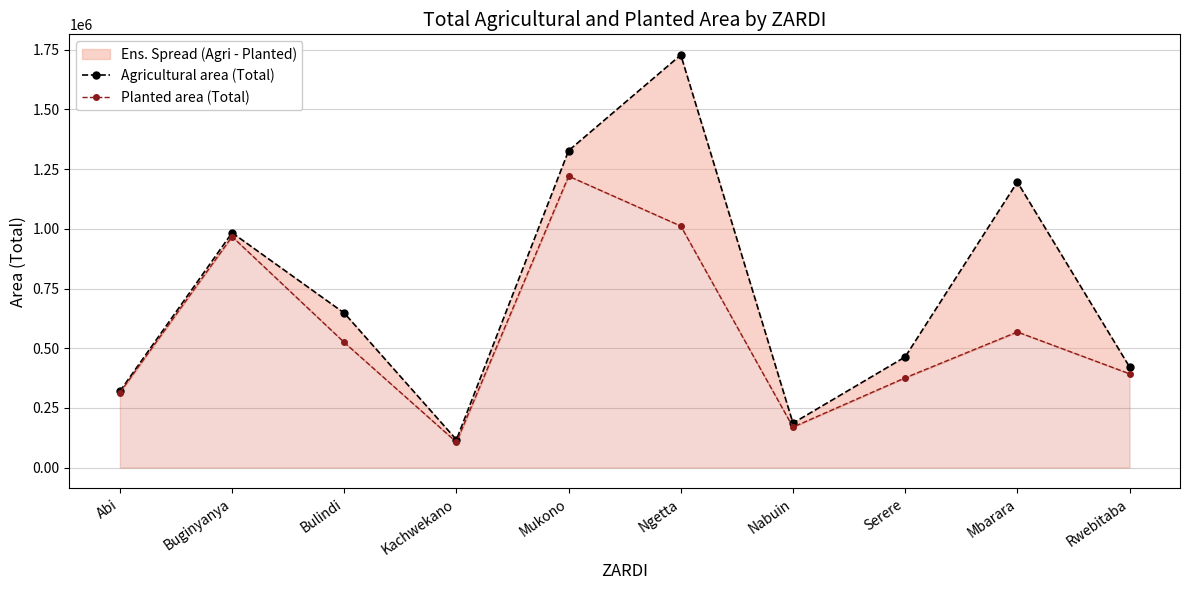

Is the value of Agricultural area (Total) at Ngetta greater than the value of Planted area (Total) at Ngetta?

Yes